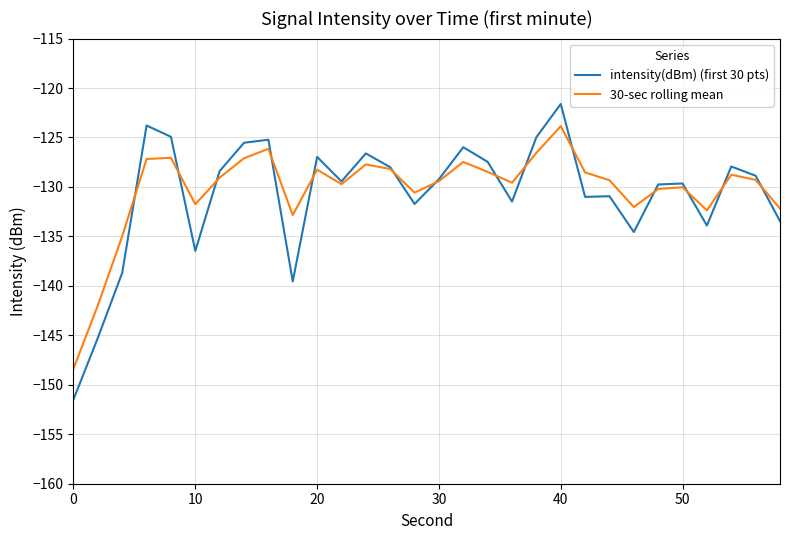

What is the greatest value displayed?

-121.6